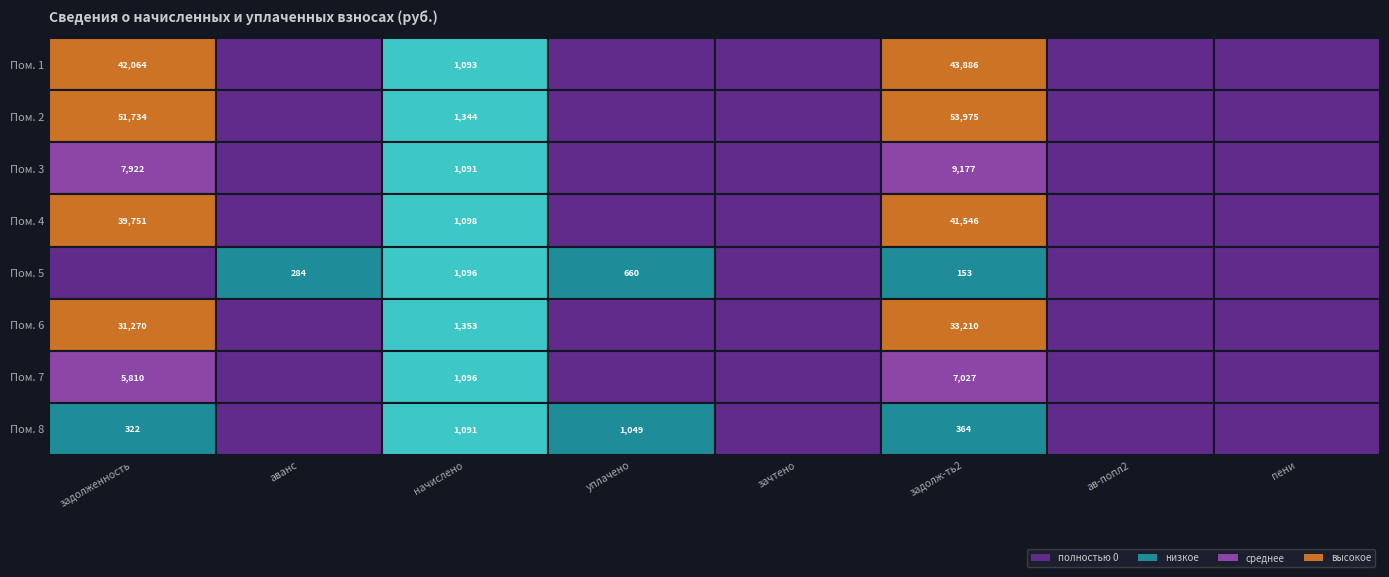

At how many categories does at least one series exceed 32382?

2